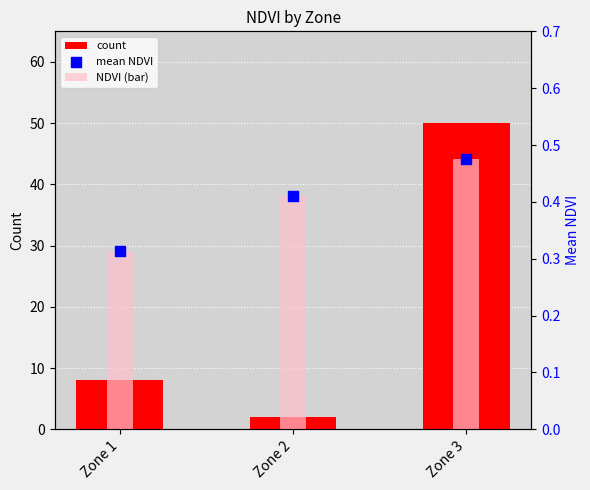

At how many categories does at least one series exceed 5?

2